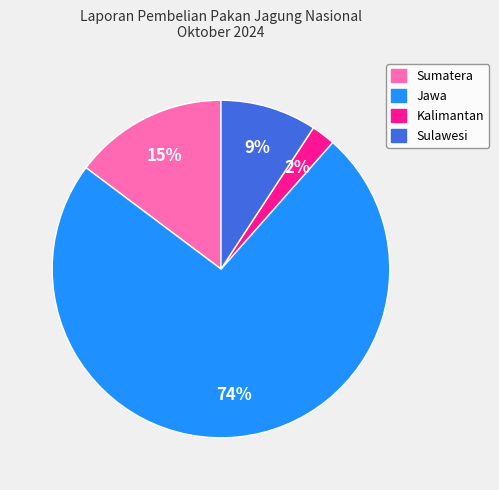

Combined, do Sulawesi and Kalimantan account for over 50%?

No